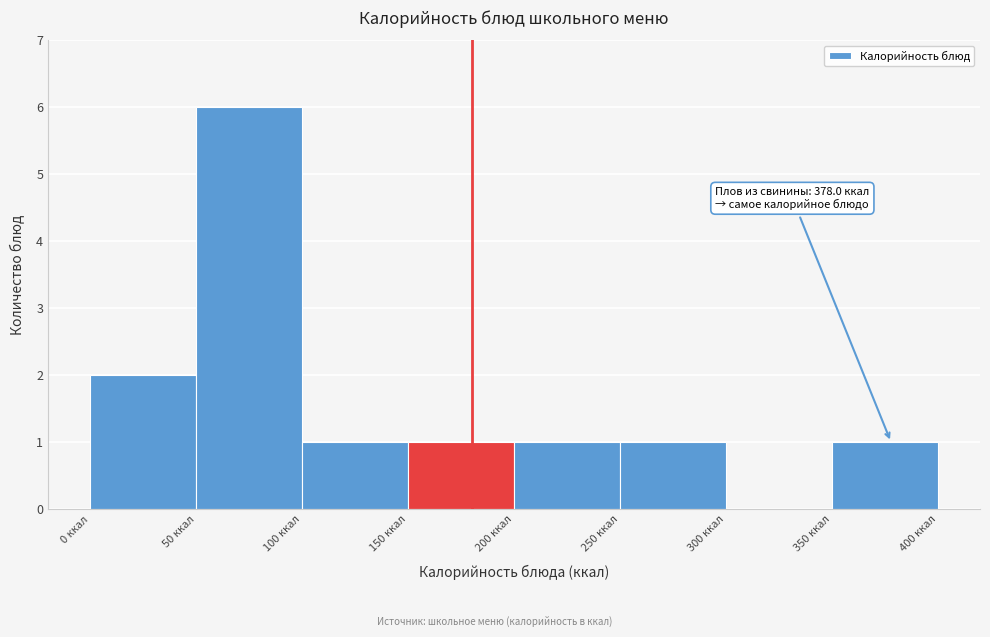

Over which range of the x-axis is the bar tallest?

50 to 100